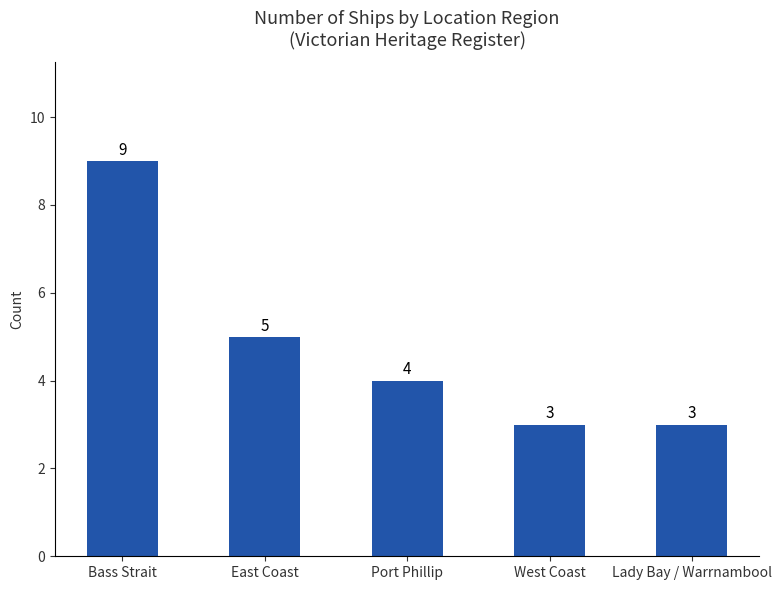

What is the change in value from East Coast to West Coast?

-2